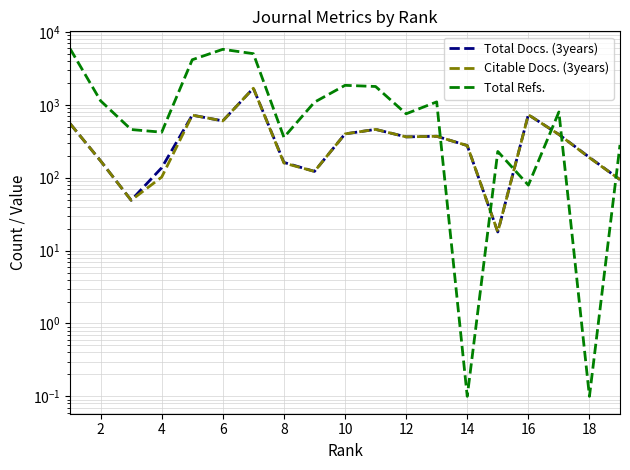

Is it true that Total Refs. equals 457.4 at 16?

False